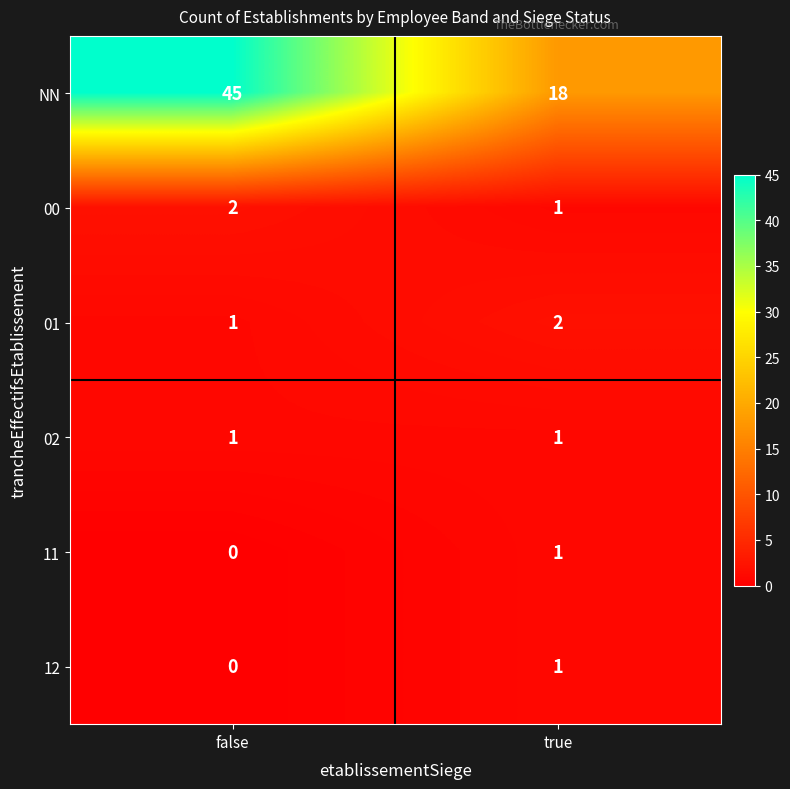

How many categories are shown in the chart?

2